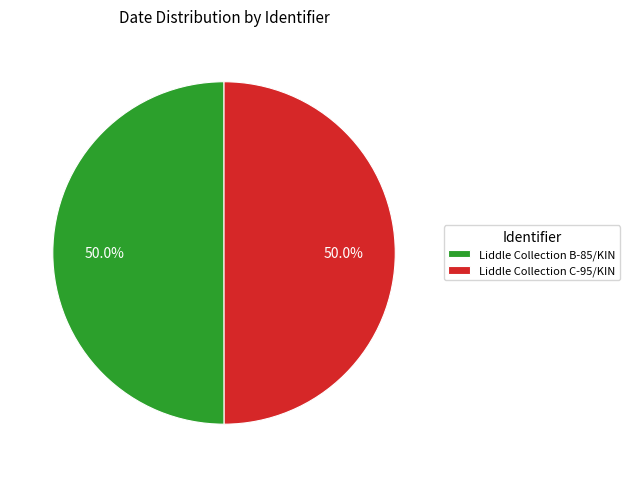

How much of the chart is everything except Liddle Collection B-85/KIN?

50.0%